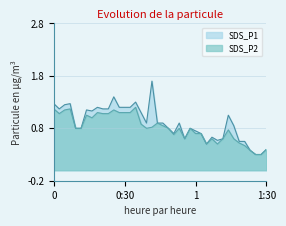

True or false: SDS_P1 and SDS_P2 cross at least once.

False